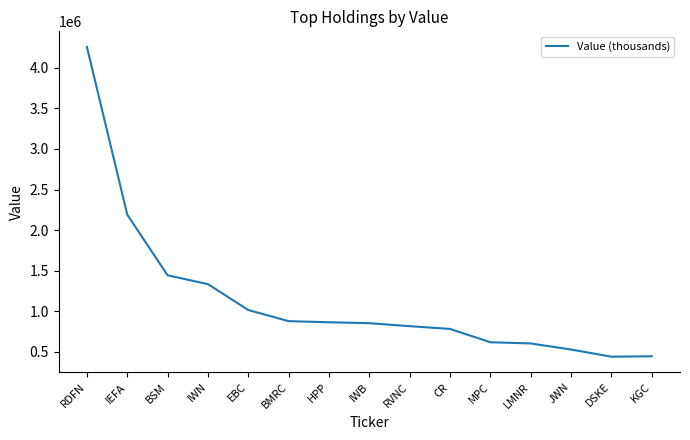

What is the difference between the values at LMNR and EBC?

412000